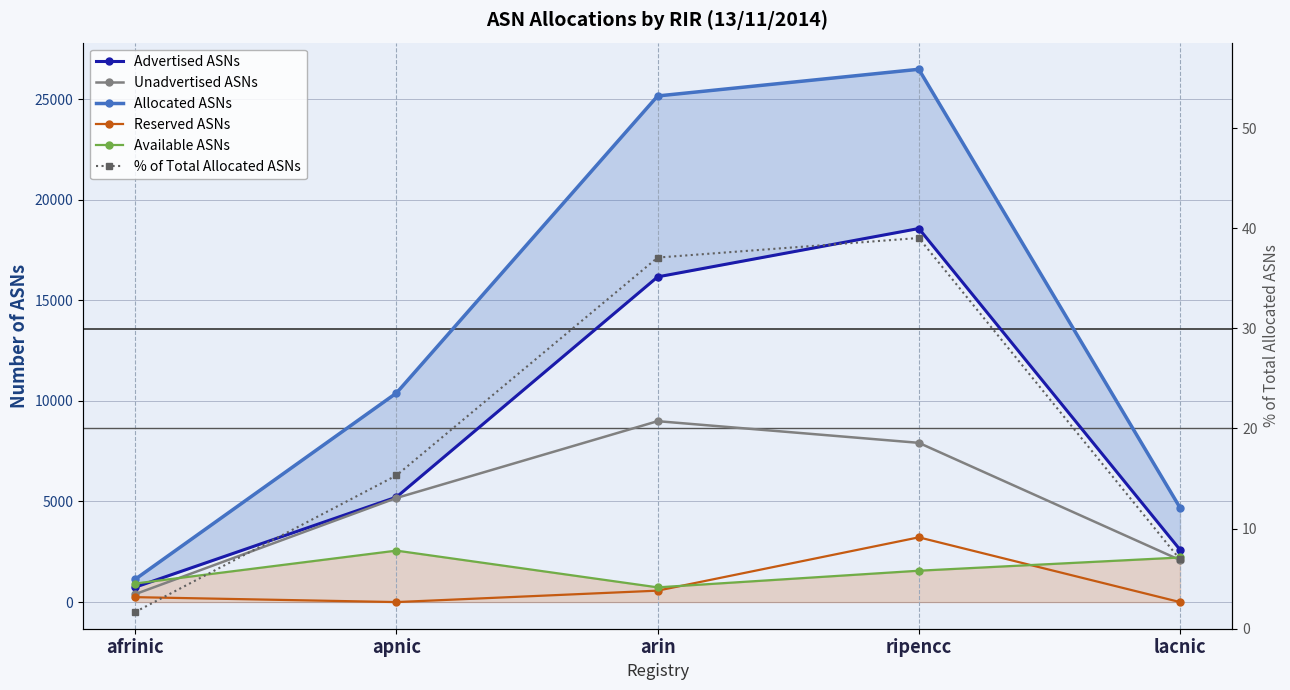

True or false: Advertised ASNs and Unadvertised ASNs cross at least once.

False